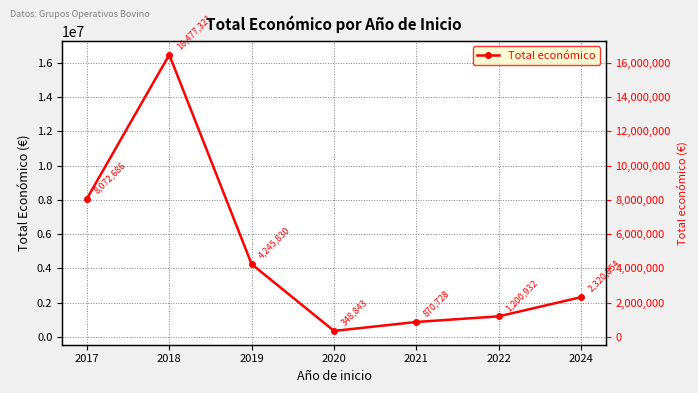

Where is the data nearest to the value 8413082?

2017